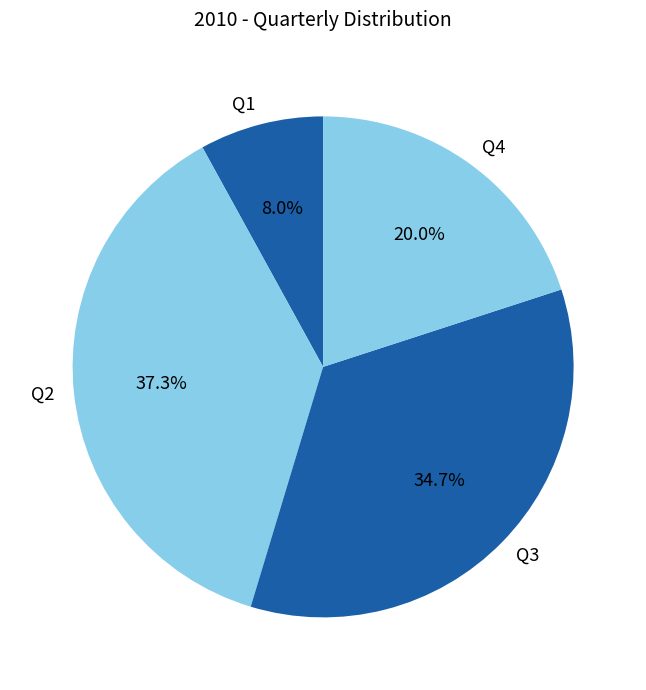

The Q3 slice represents 48% of the pie. True or false?

False